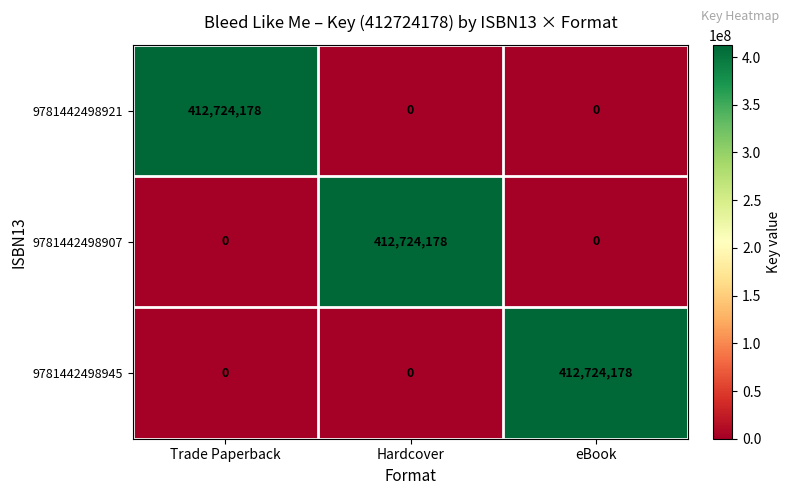

True or false: 9781442498907 has a value of 281450522 at Trade Paperback.

False